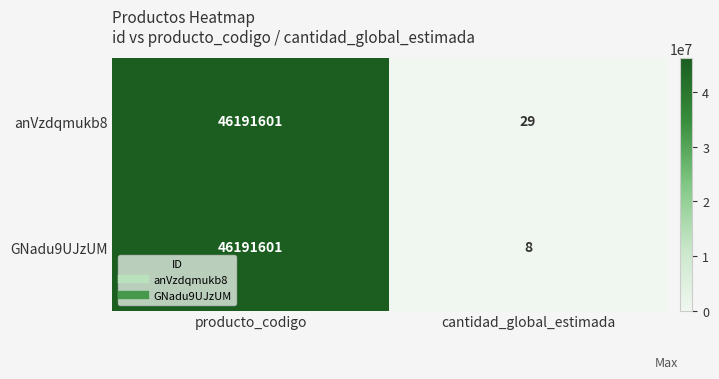

What is the difference between the maximum and minimum values in the GNadu9UJzUM series?

46191593